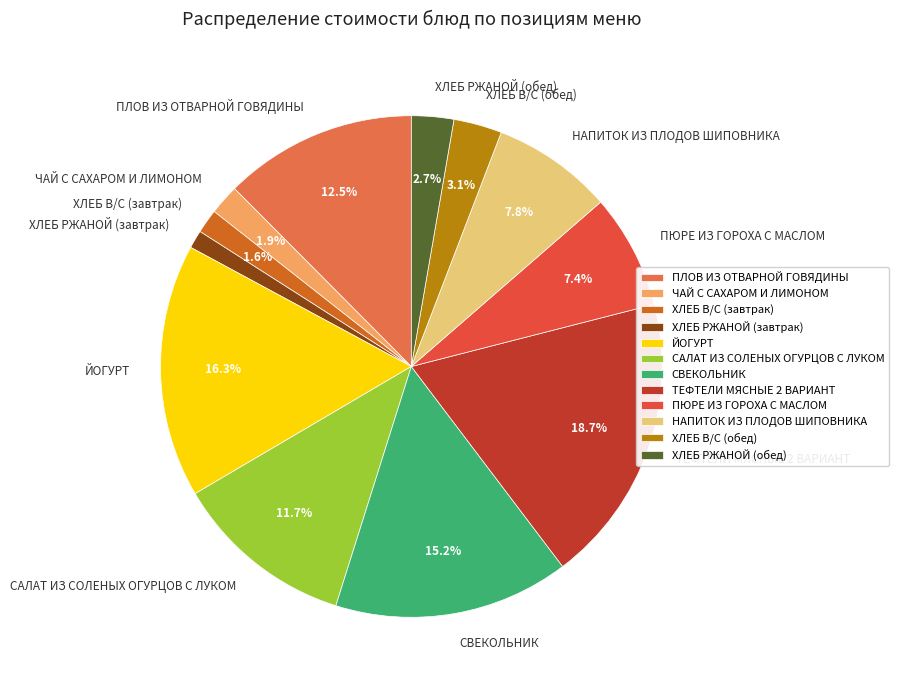

Which slice is the largest?

ТЕФТЕЛИ МЯСНЫЕ 2 ВАРИАНТ